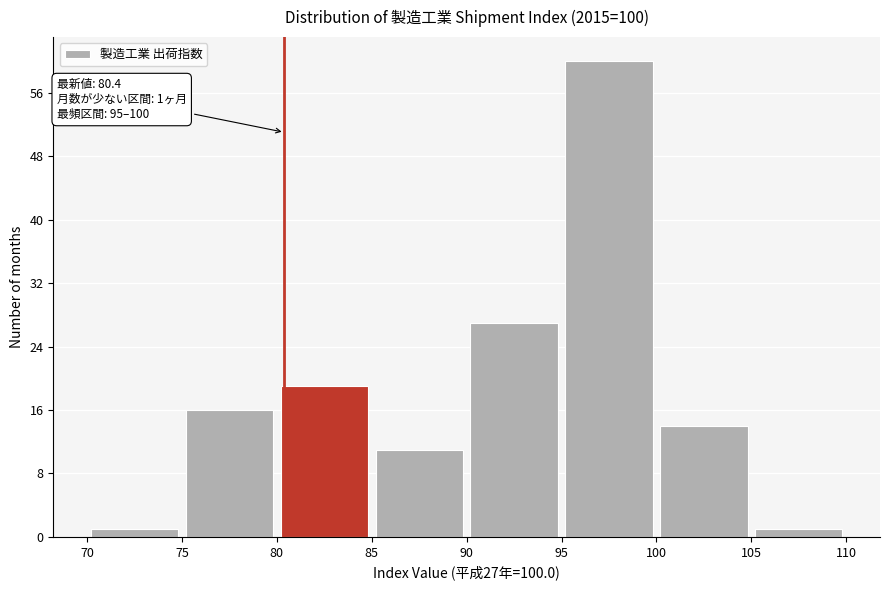

Over which range of the x-axis is the bar tallest?

95 to 100